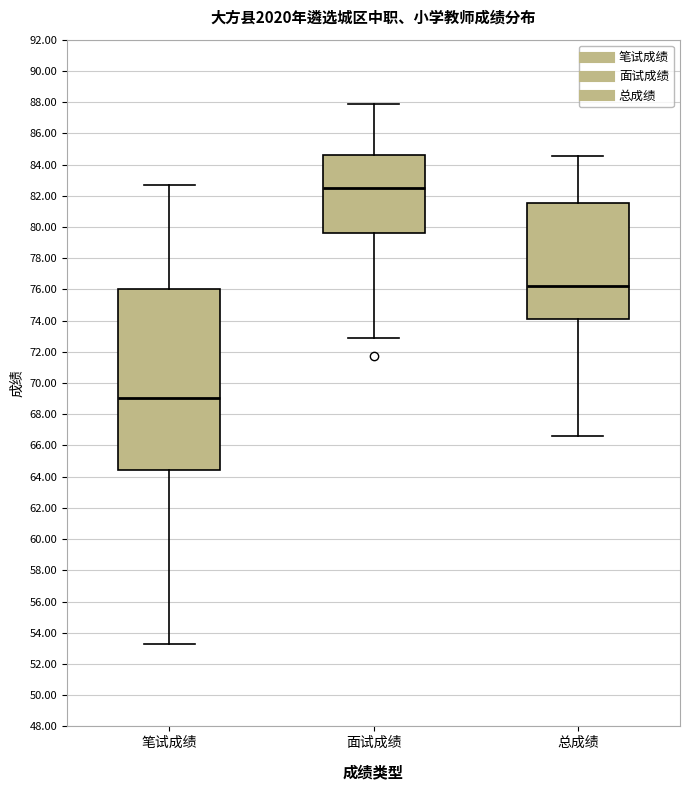

Reading left to right, transcribe this box plot: for each box, give where its median line is, the range the box spans, and where its two whiskers end, as read against the y-axis. The values are not printed on the chart, so give them approximately, as read against the axis.

笔试成绩: median 69.0, box 64.4 to 76.0, whiskers 53.4 to 82.8
面试成绩: median 82.6, box 79.6 to 84.6, whiskers 73.0 to 88.0
总成绩: median 76.2, box 74.2 to 81.6, whiskers 66.6 to 84.6